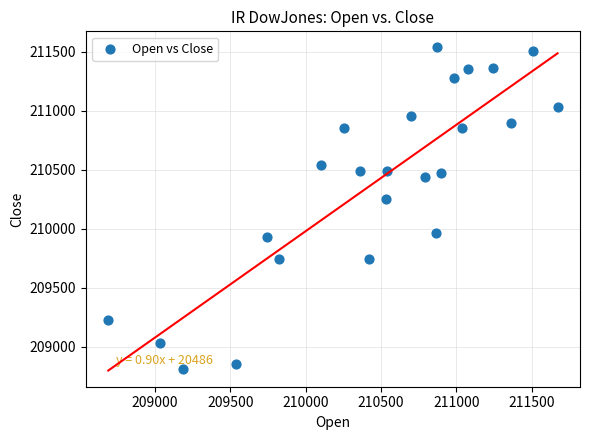

What is the range of Y values (max minus min)?

2732